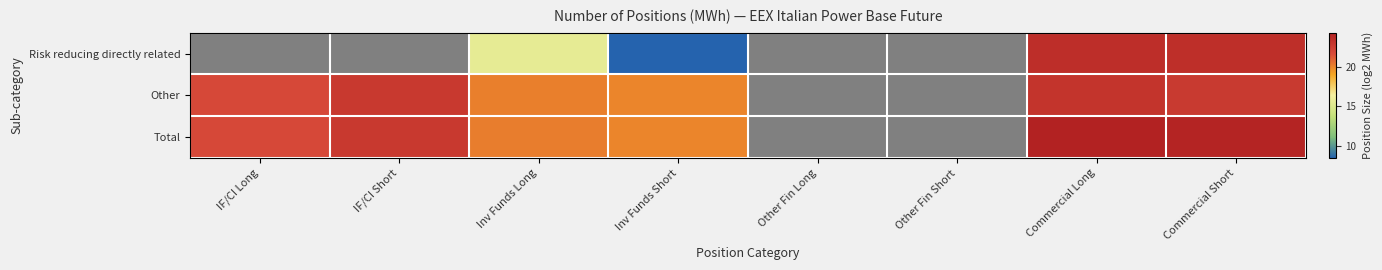

How many values in Total are above zero?

6